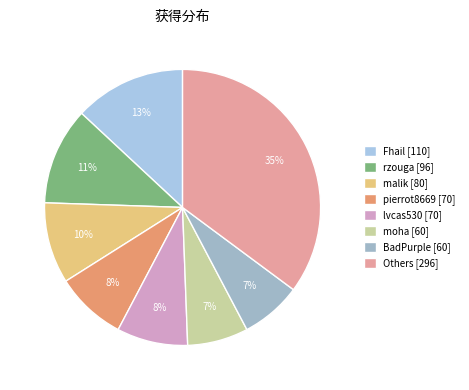

How many segments does this pie chart have?

8